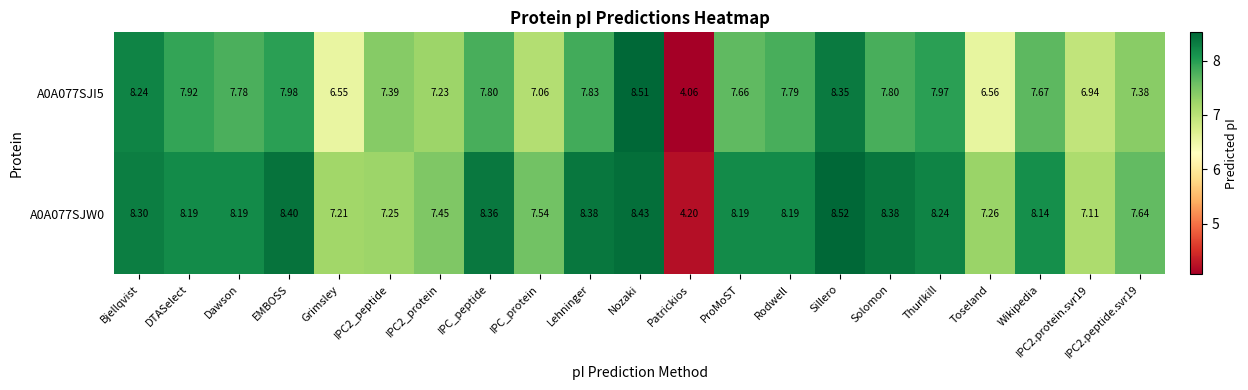

How many series are shown in this chart?

2